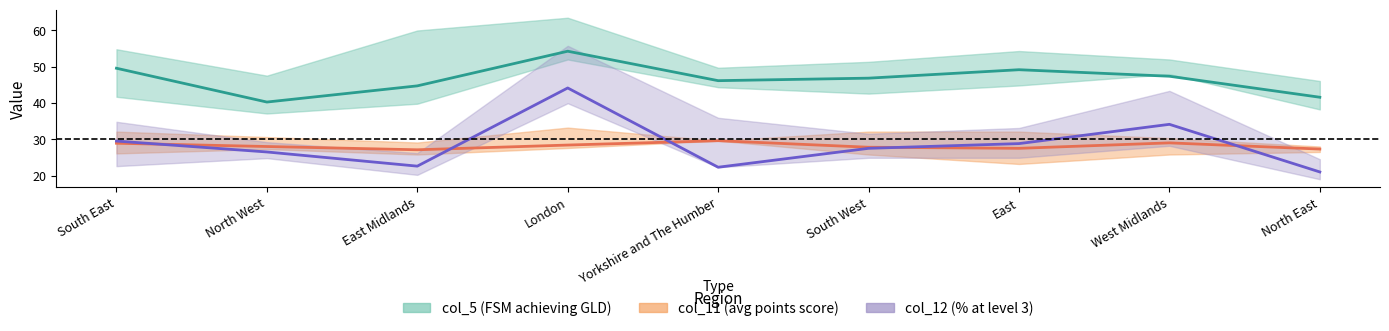

Which label corresponds to the largest value in the chart?

London